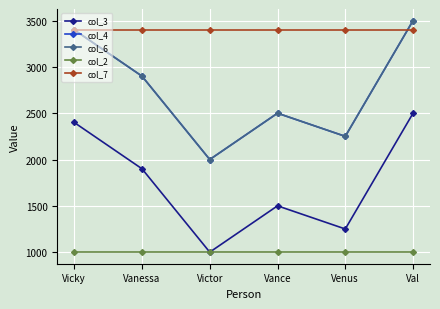

Does the chart have visible grid lines?

Yes